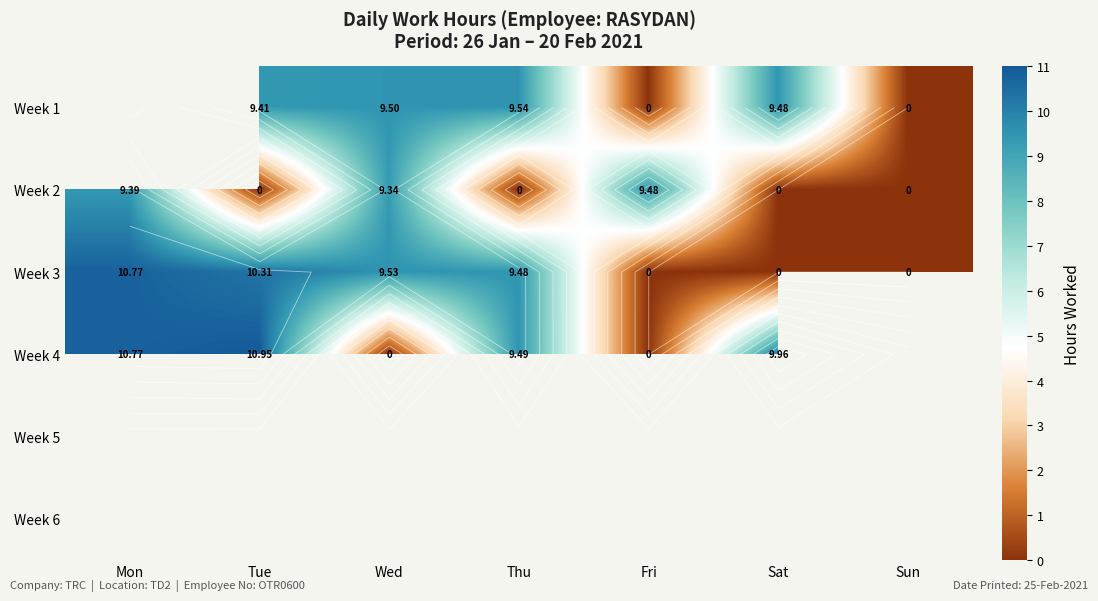

Which category has the highest value across all series?

Tue